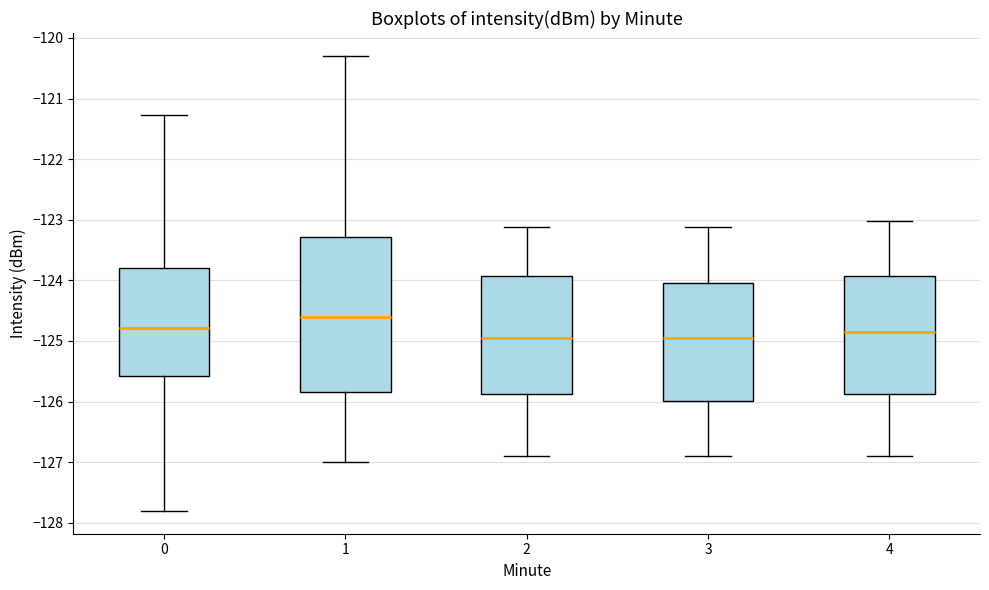

Reading left to right, read every box against the y-axis: the position of its median line, the range the box covers, and the ends of its whiskers. The values are not printed on the chart, so give them approximately, as read against the axis.

0: median -124.8, box -125.6 to -123.8, whiskers -127.8 to -121.3
1: median -124.6, box -125.8 to -123.3, whiskers -127.0 to -120.3
2: median -125.0, box -125.9 to -123.9, whiskers -126.9 to -123.1
3: median -125.0, box -126.0 to -124.0, whiskers -126.9 to -123.1
4: median -124.8, box -125.9 to -123.9, whiskers -126.9 to -123.0